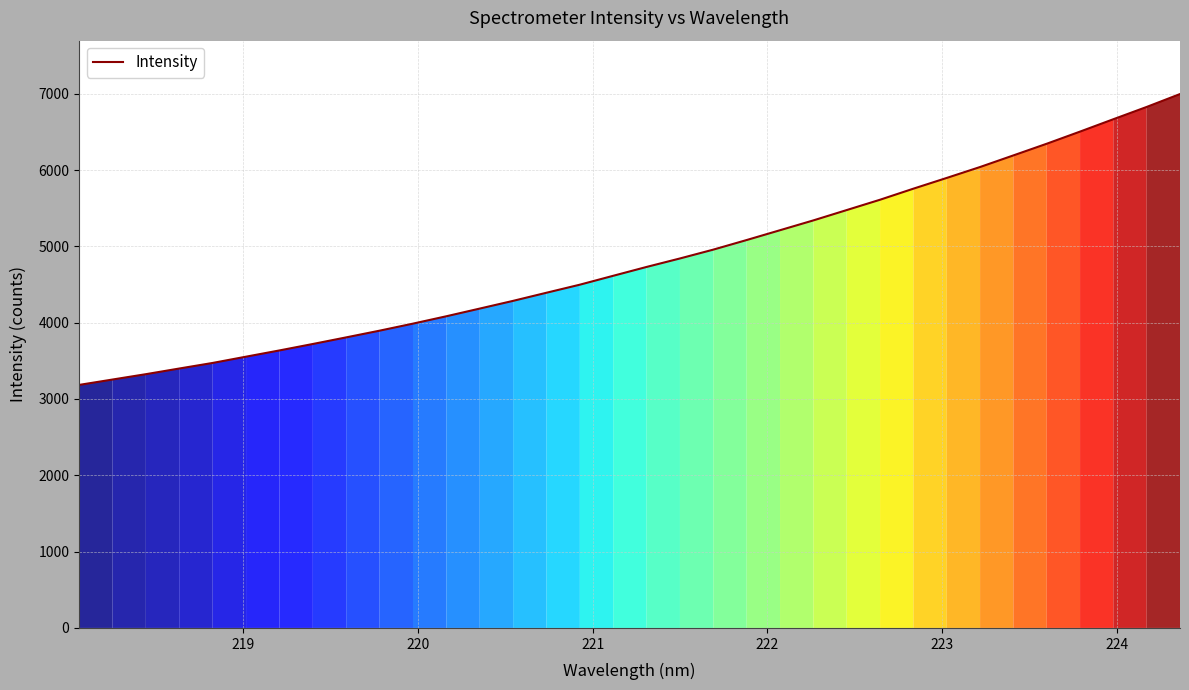

What is the difference between the maximum and minimum values?

3811.2